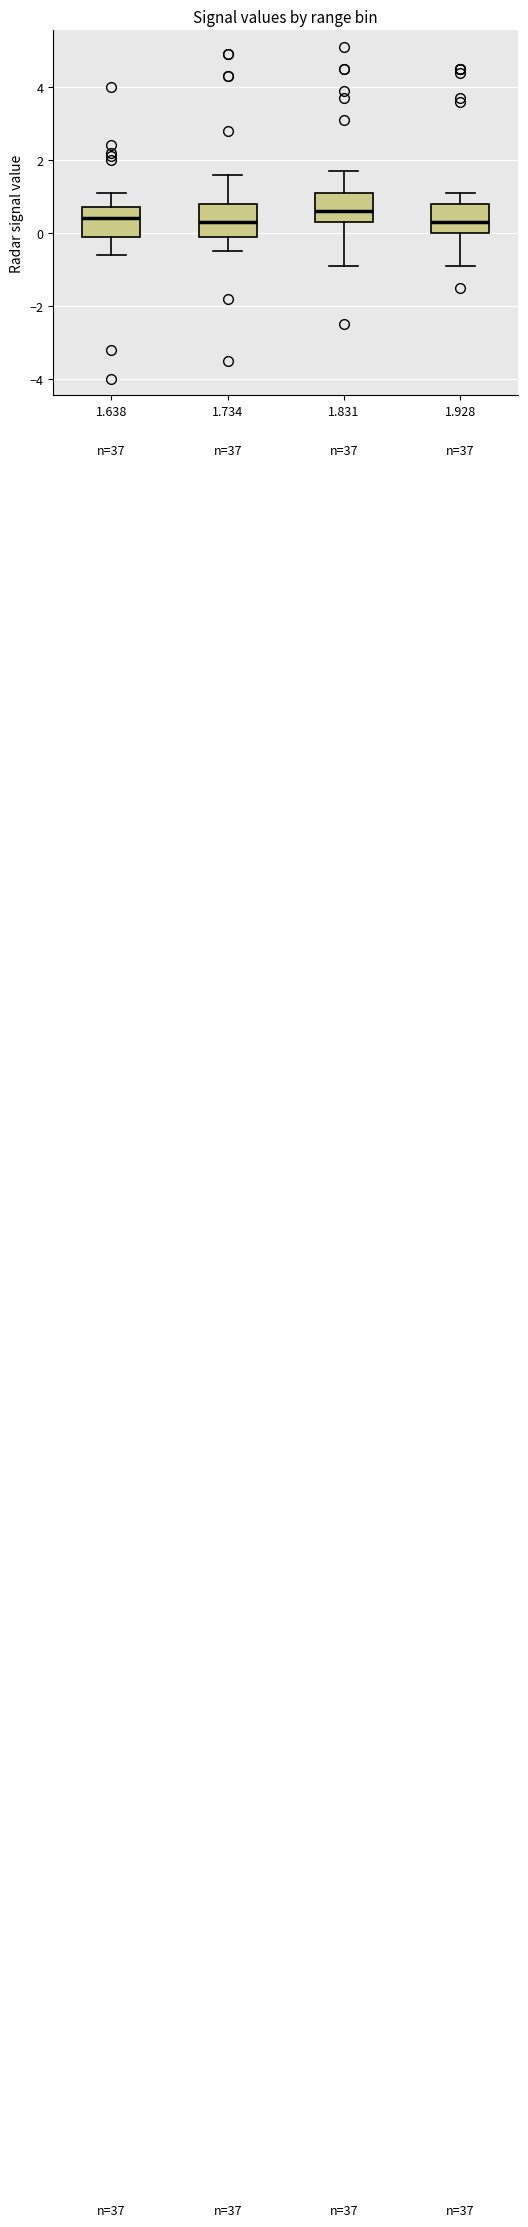

Reading left to right, transcribe this box plot: for each box, give where its median line is, the range the box spans, and where its two whiskers end, as read against the y-axis. The values are not printed on the chart, so give them approximately, as read against the axis.

1.638: median 0.4, box 0.0 to 0.8, whiskers -0.6 to 1.2
1.734: median 0.4, box 0.0 to 0.8, whiskers -0.4 to 1.6
1.831: median 0.6, box 0.4 to 1.2, whiskers -0.8 to 1.8
1.928: median 0.4, box 0.0 to 0.8, whiskers -0.8 to 1.2